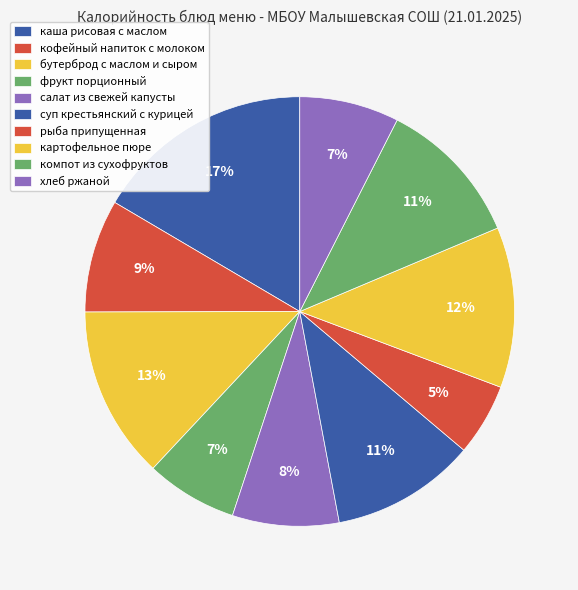

Count the number of slices in the pie.

10